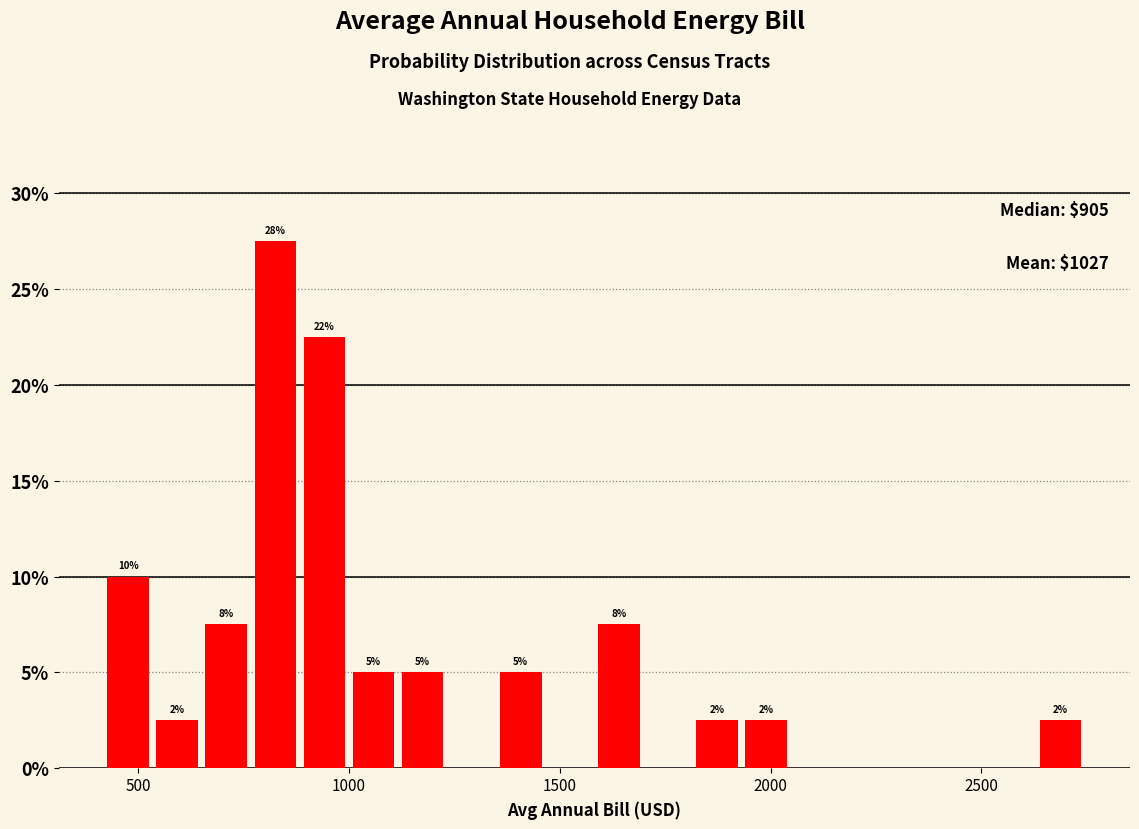

Read against the x-axis, roughly where is the centre of the tallest bar?

850